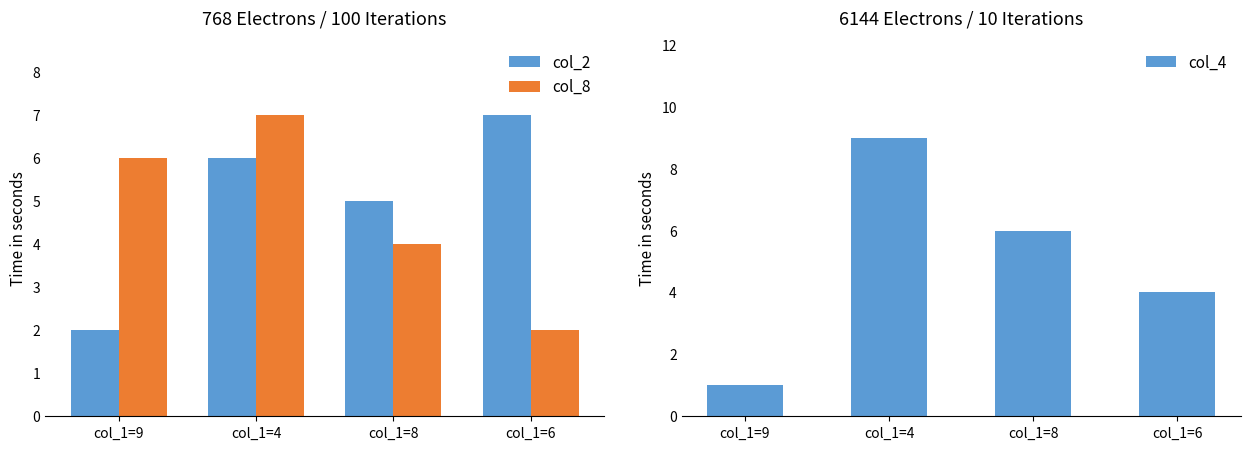

What are all the series names shown in the legend?

col_2, col_8, col_4